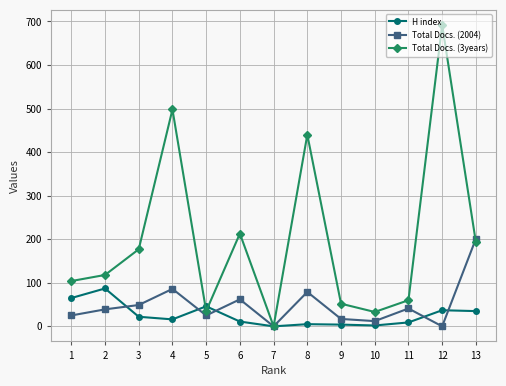

Between 1 and 10, which series saw the biggest shift?

Total Docs. (3years)